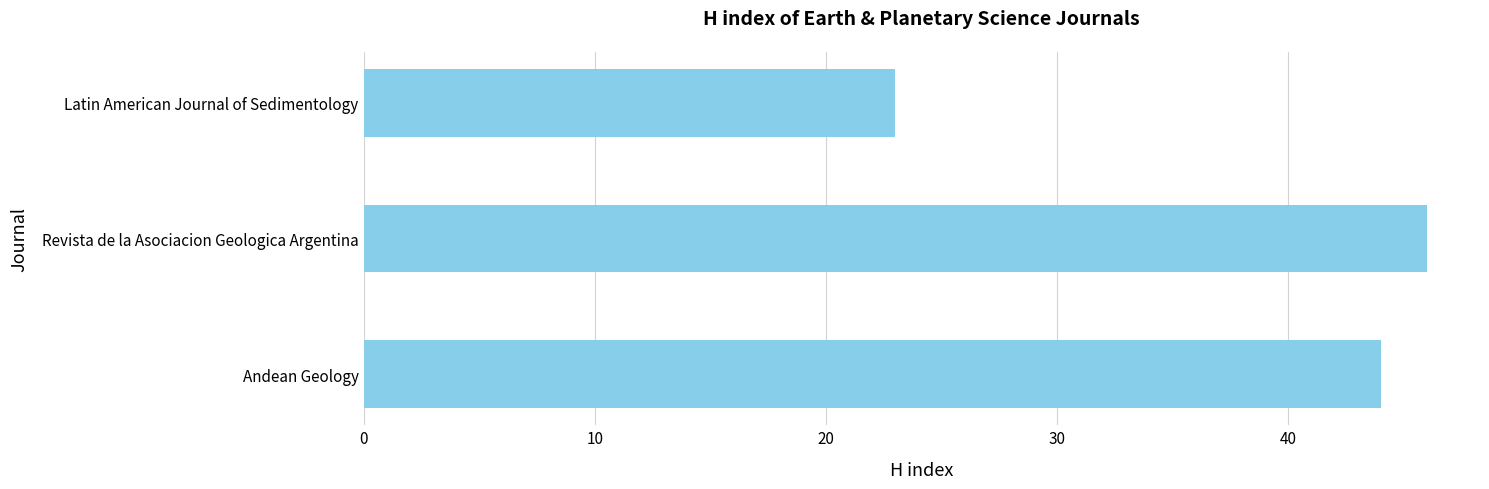

What is the average value?

38